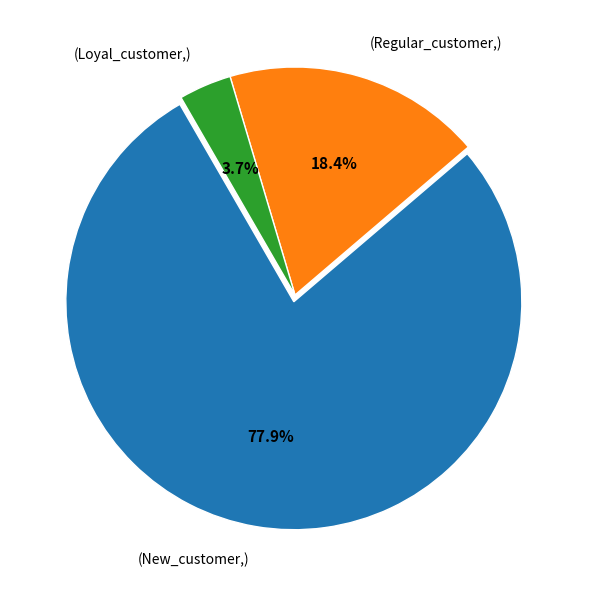

Does (Loyal_customer,) account for over 50% of the chart?

No